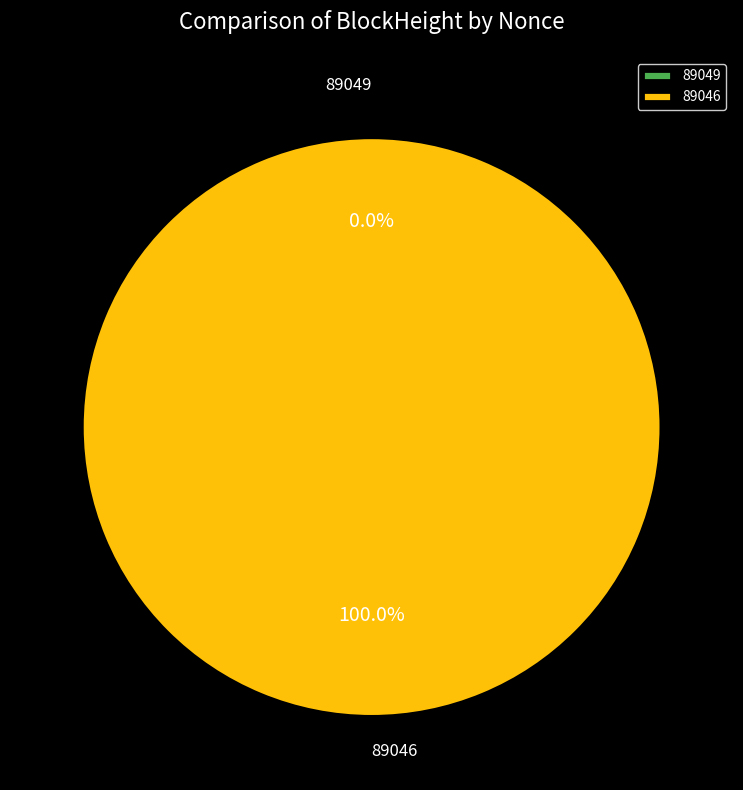

True or false: 89046 accounts for 99% of the total.

False